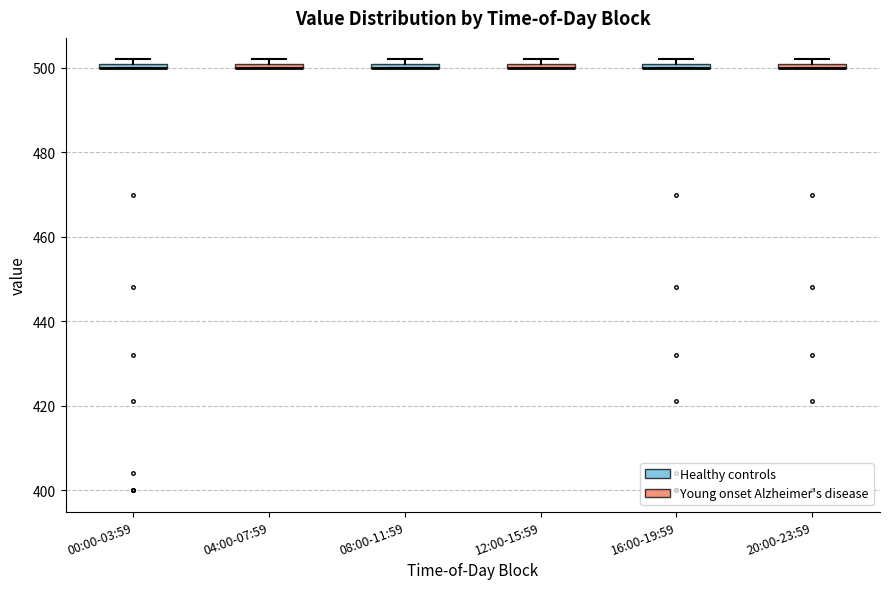

Where is the lower edge of the box for 16:00-19:59 on the y-axis? The values are not printed on the chart, so give them approximately, as read against the axis.

500